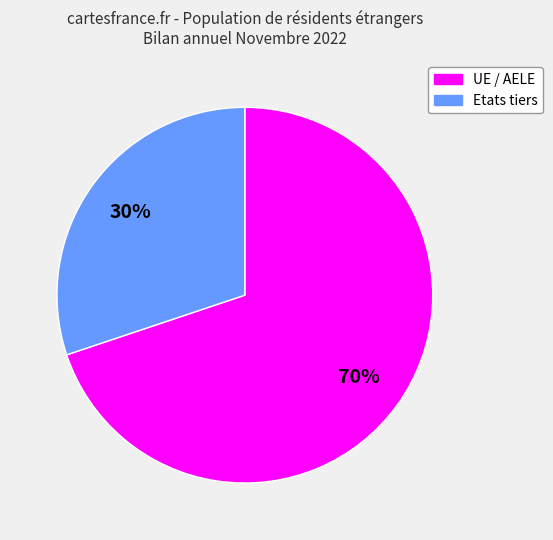

How many slices are in this pie chart?

2